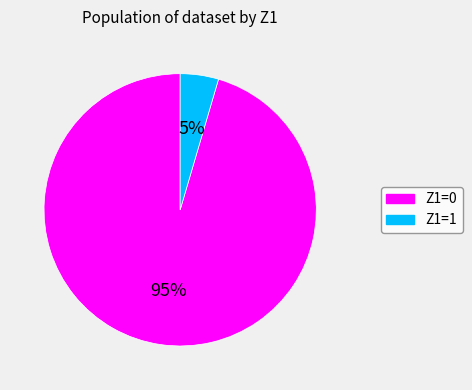

To the nearest percent, what is the average slice percentage?

50%